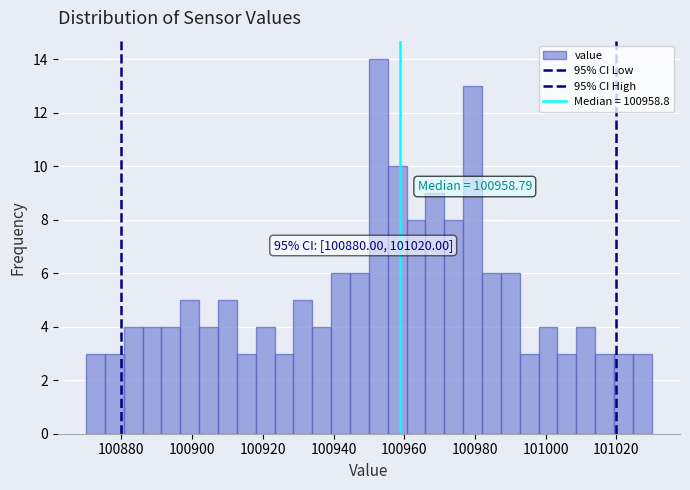

Read against the x-axis, roughly where is the centre of the tallest bar?

100952